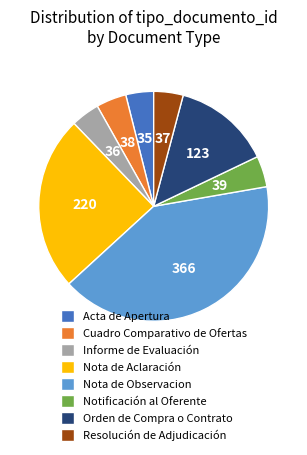

Does Acta de Apertura account for over 50% of the chart?

No